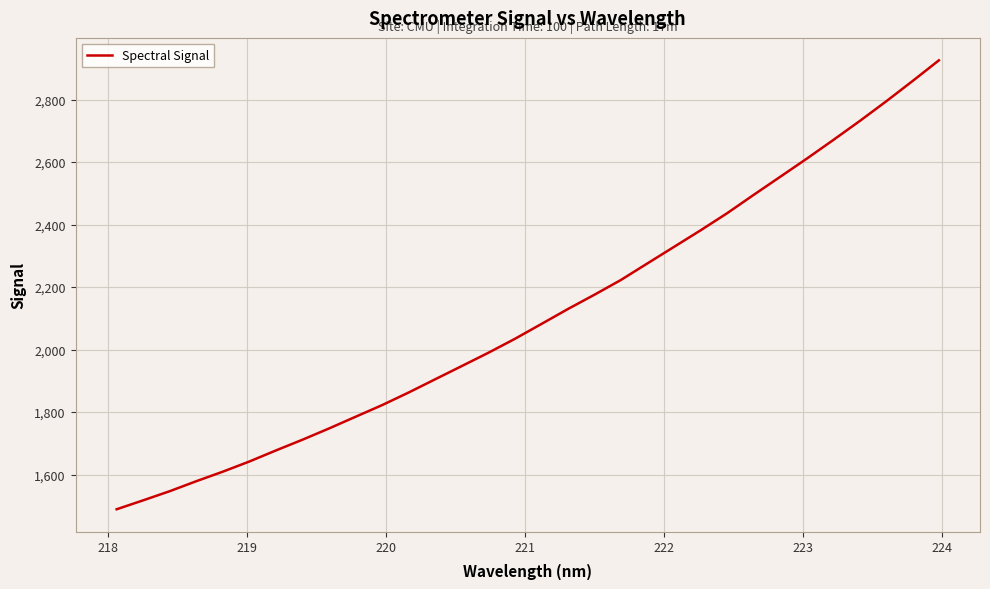

What is the difference between the maximum and minimum values?

1436.1